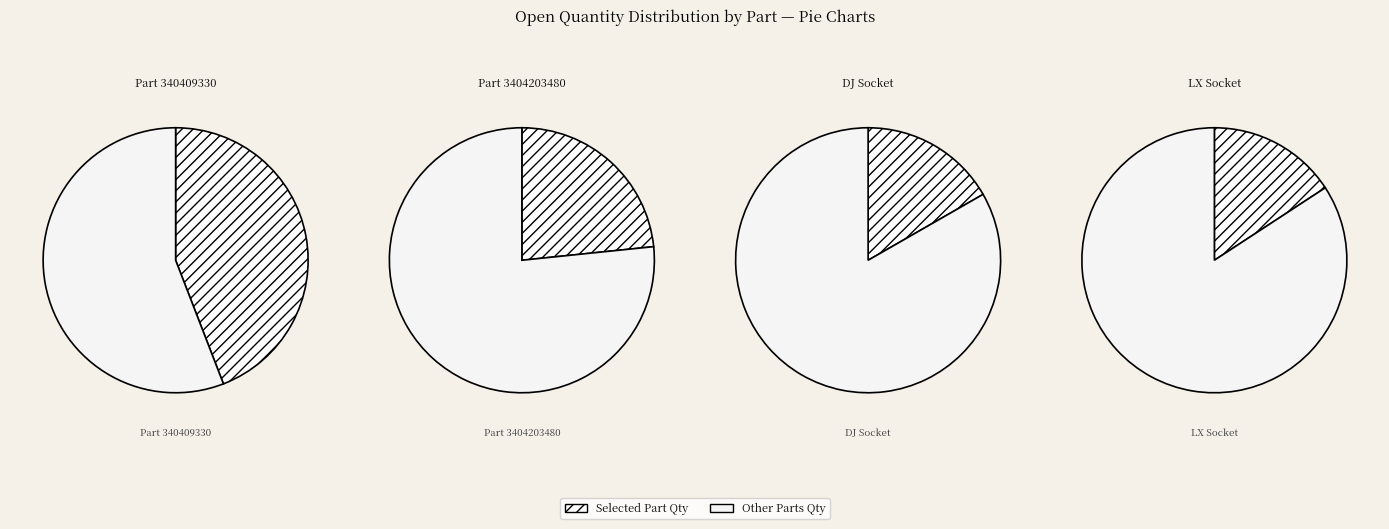

How much of the chart is everything except Rane (Madras) Limited - LX MONOLUBE SOCKET?

84.2%